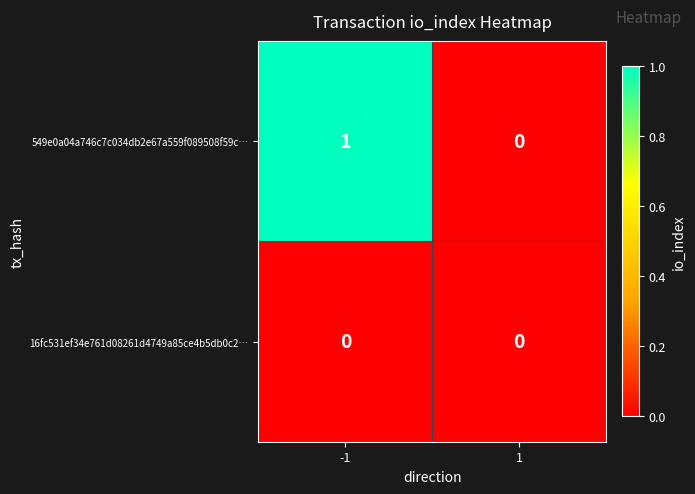

The value of 549e0a04a746c7c034db2e67a559f089508f59c… at 1 is 0. True or false?

True